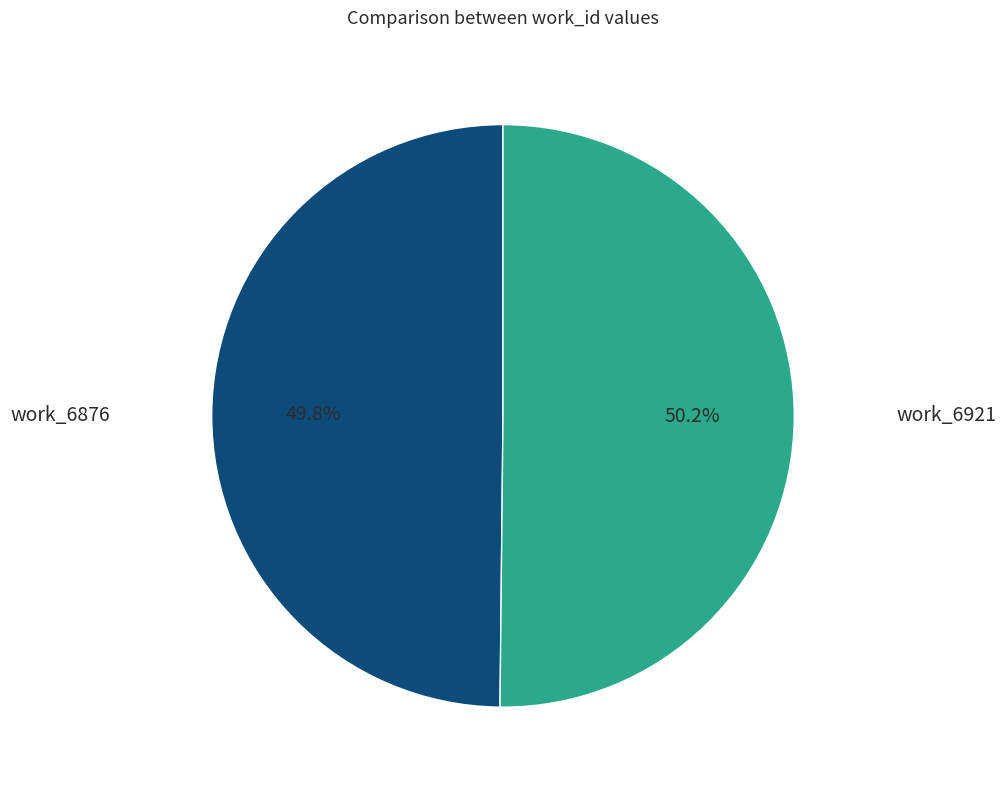

How many slices are in this pie chart?

2